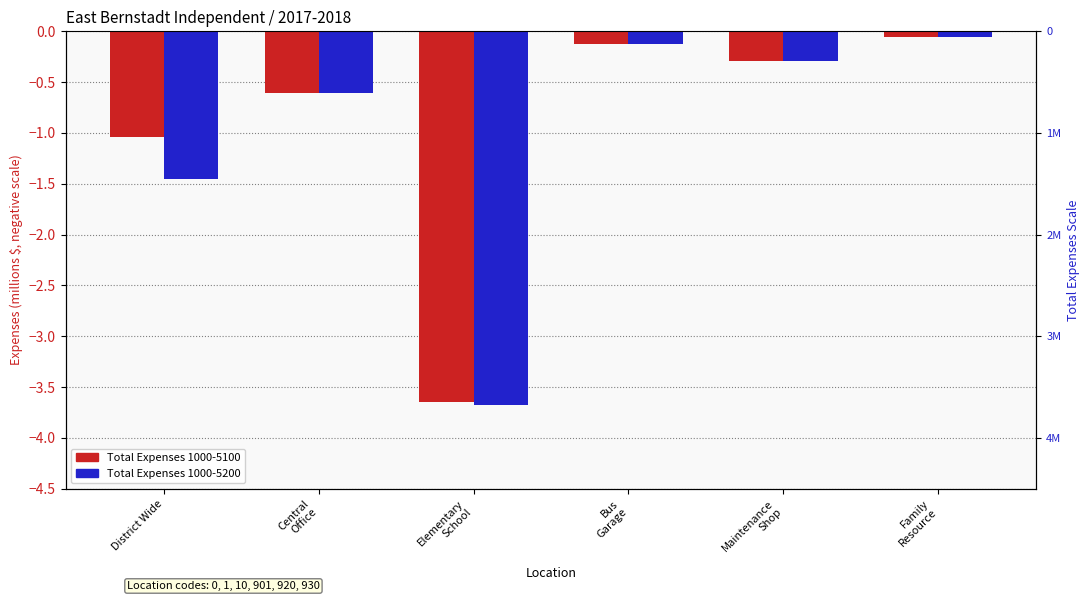

Reading left to right, list all the values displayed in this chart.

TOTALEXPENSES1000To5100: District Wide=-1.0	Central
Office=-0.6	Elementary
School=-3.6	Bus
Garage=-0.1	Maintenance
Shop=-0.3	Family
Resource=-0.1
TotalExpenses1000To5200: District Wide=-1.5	Central
Office=-0.6	Elementary
School=-3.7	Bus
Garage=-0.1	Maintenance
Shop=-0.3	Family
Resource=-0.1